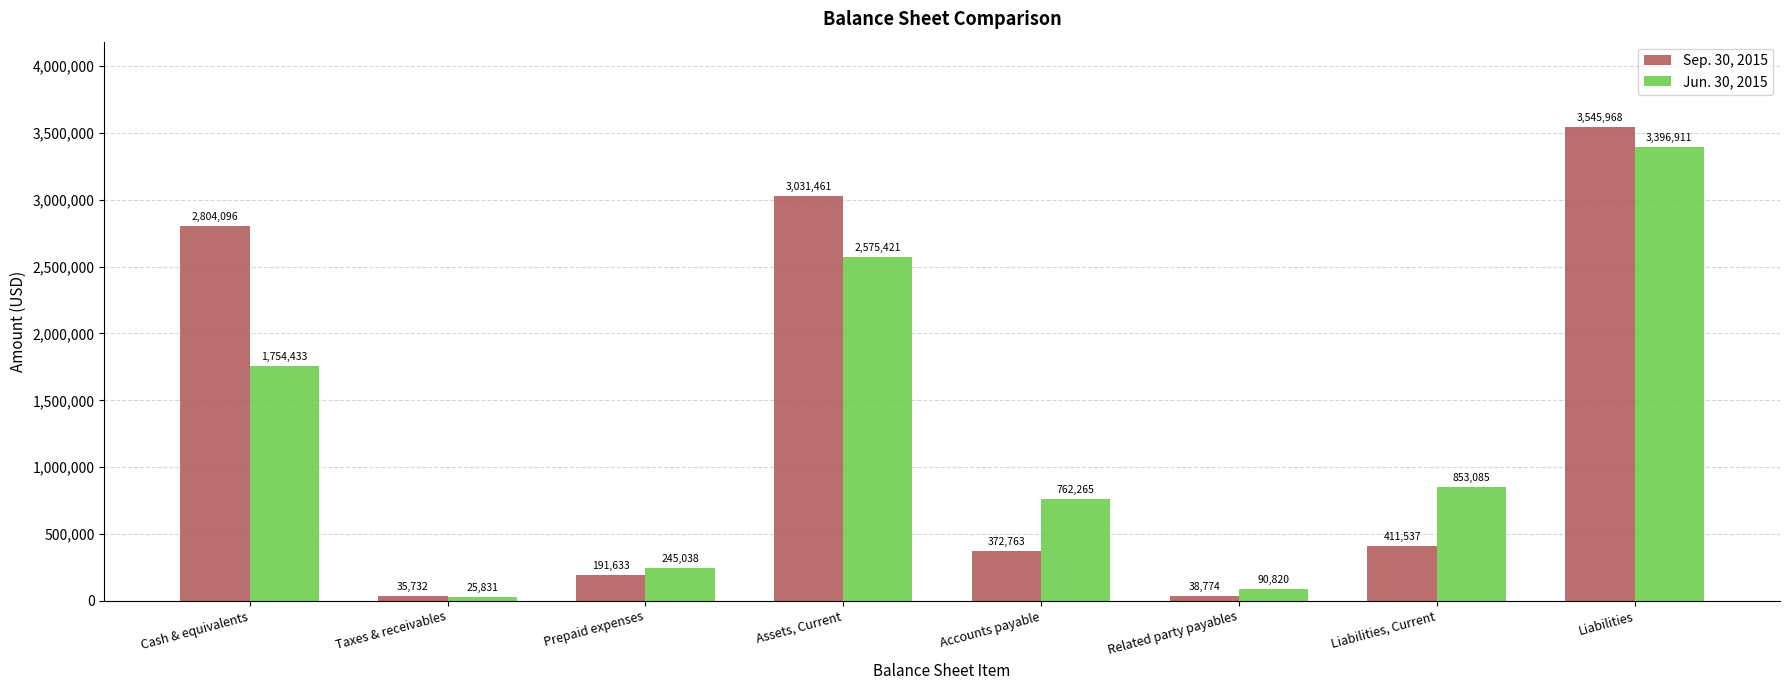

What is the lowest value of the Jun. 30, 2015 series?

25831